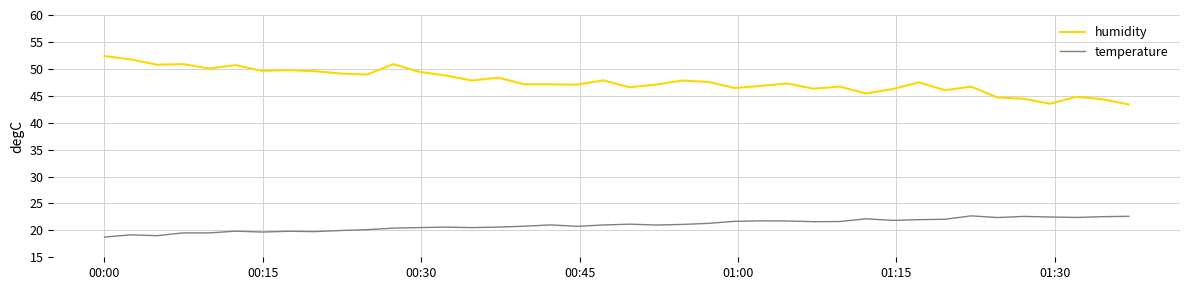

What is the minimum value shown in the chart?

18.8